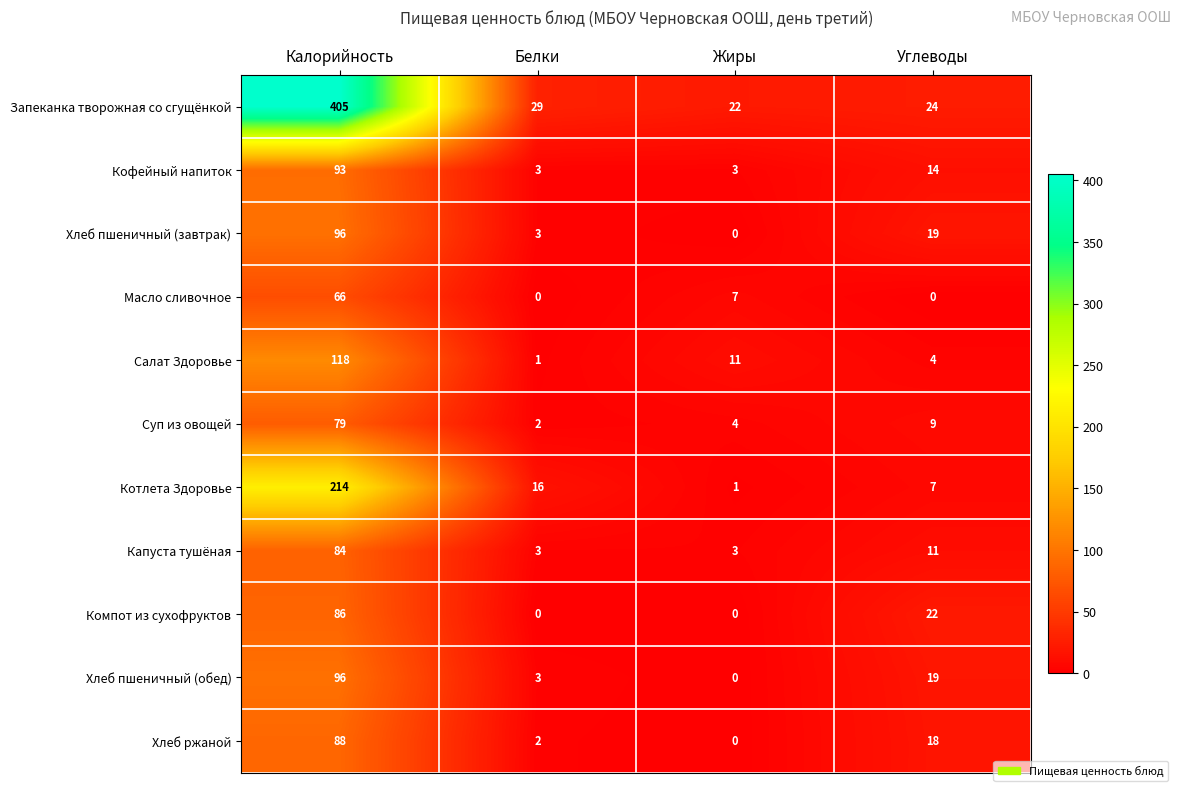

Where is Запеканка творожная со сгущёнкой nearest to the value 213?

Белки